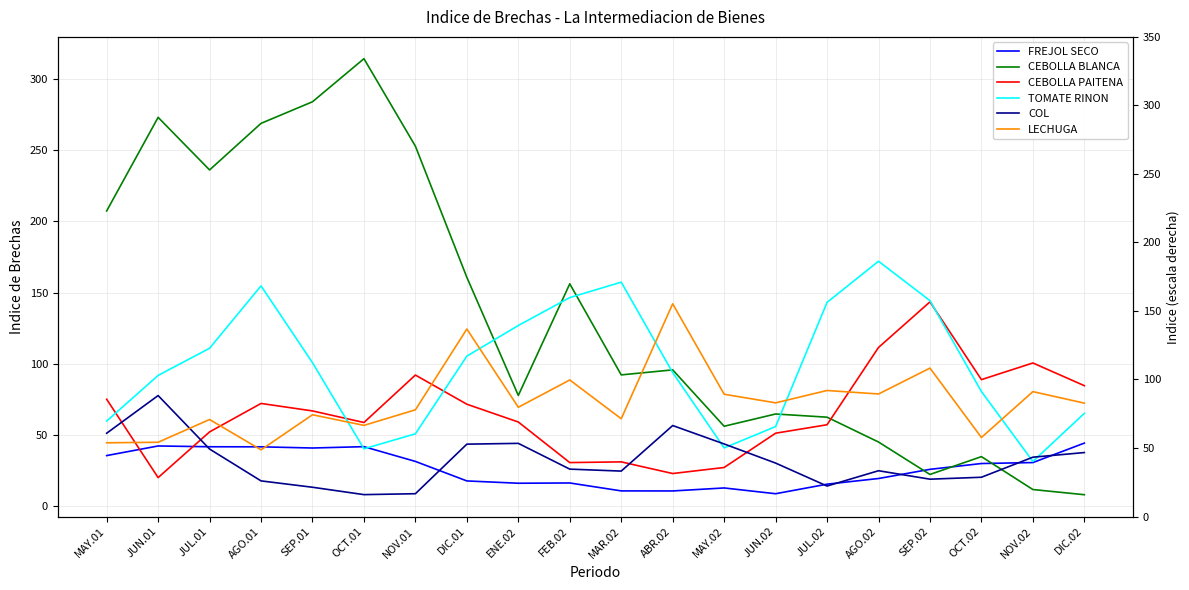

Rank the categories by CEBOLLA PAITENA value from lowest to highest.

JUN.01, ABR.02, MAY.02, FEB.02, MAR.02, JUN.02, JUL.01, JUL.02, OCT.01, ENE.02, SEP.01, DIC.01, AGO.01, MAY.01, DIC.02, OCT.02, NOV.01, NOV.02, AGO.02, SEP.02